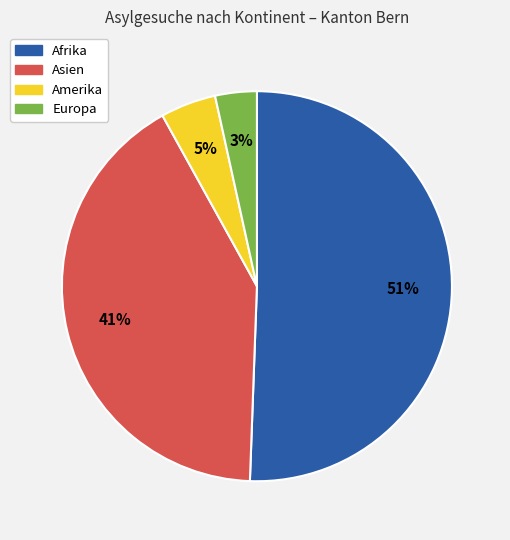

How many slices are in this pie chart?

4